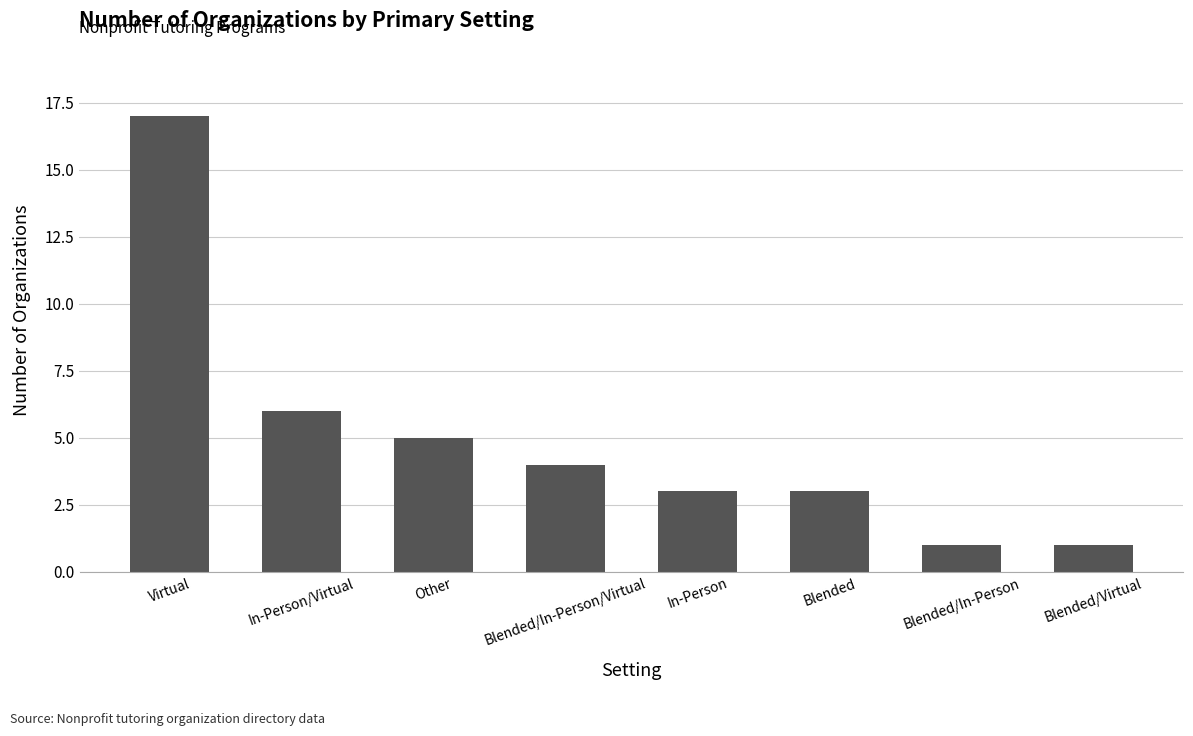

How many categories are shown in the chart?

8